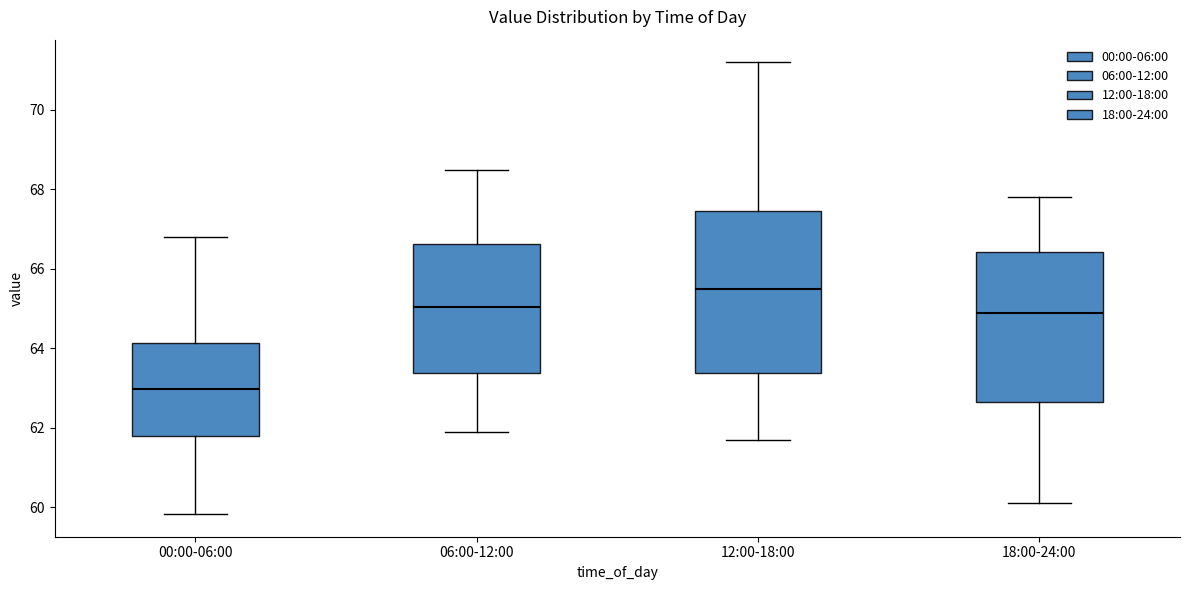

Which box has the highest median line?

12:00-18:00